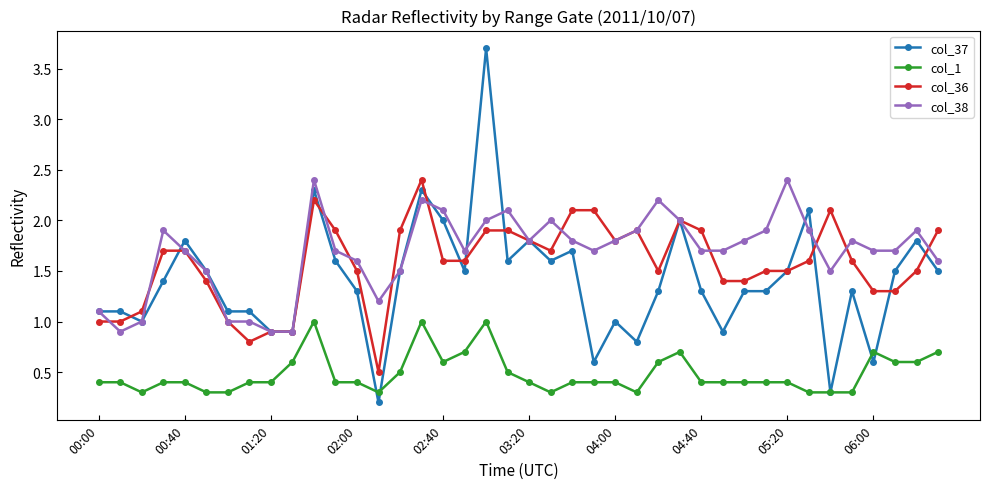

What is the minimum value for col_36?

0.5